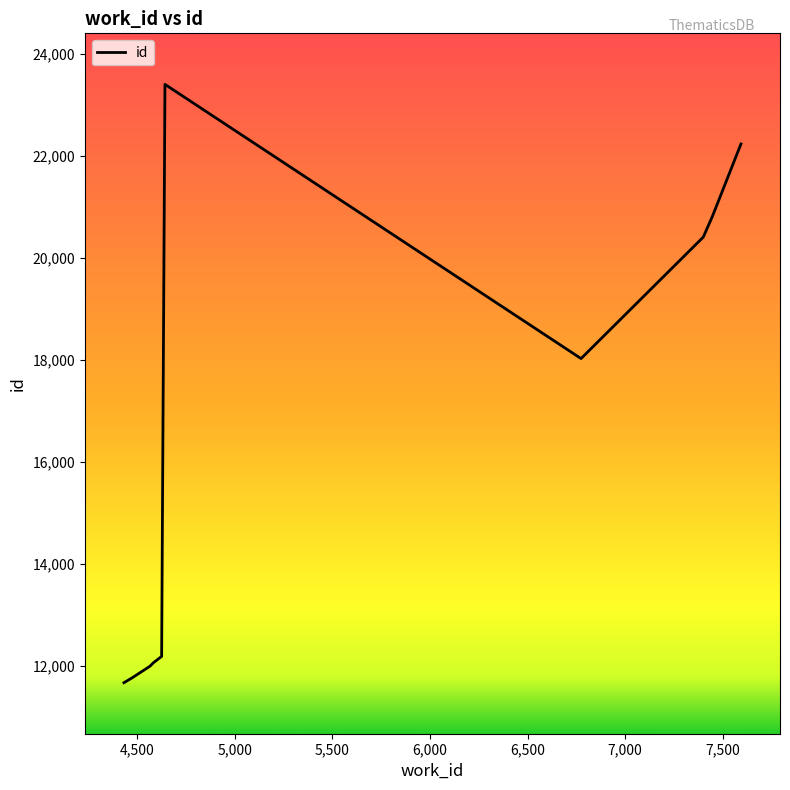

Reading right to left, extract all data points from this chart.

22233	20807	20408	18028	23401	12192	12068	11999	11770	11677